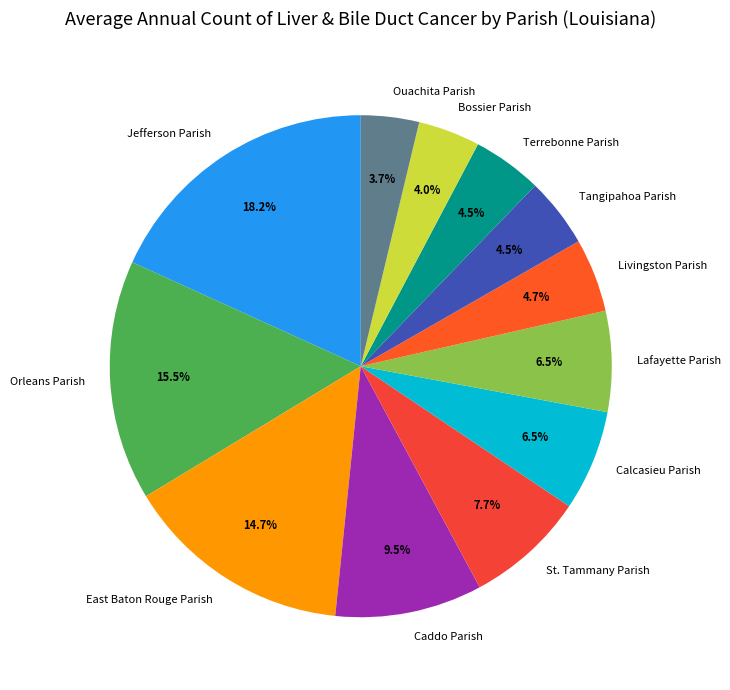

Which slice is the largest?

Jefferson Parish